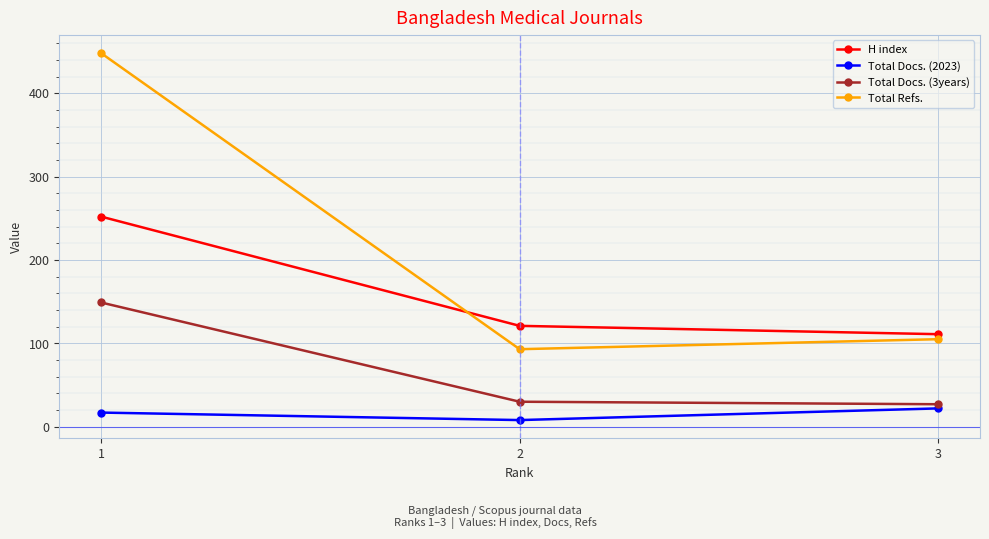

What is the greatest value displayed?

448